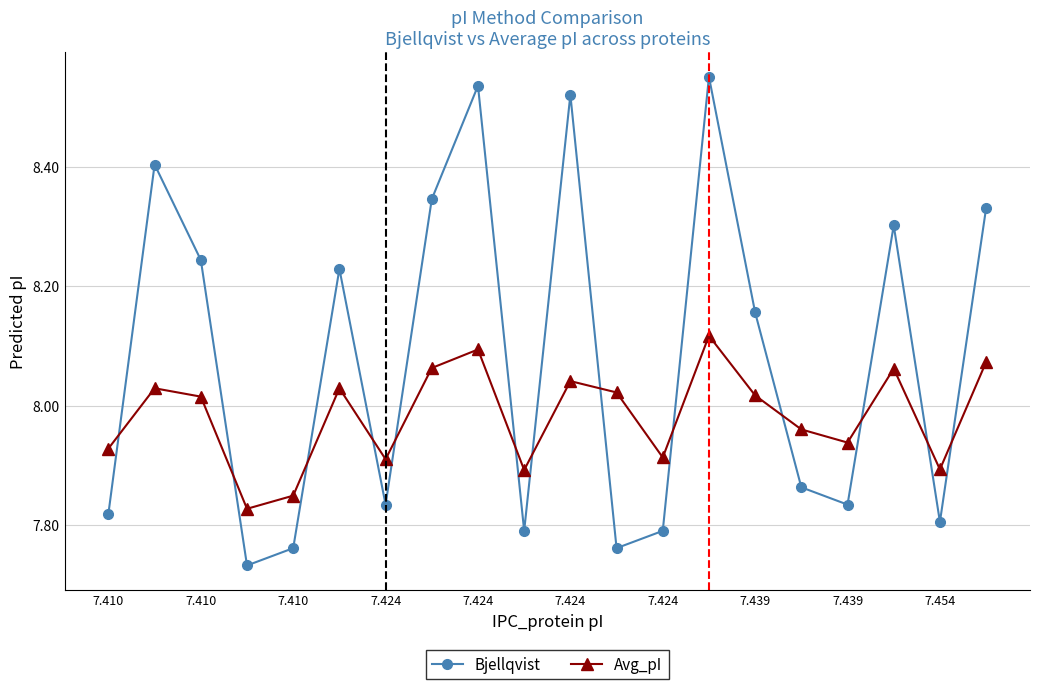

What is the sum of all Avg_pI values?

159.7